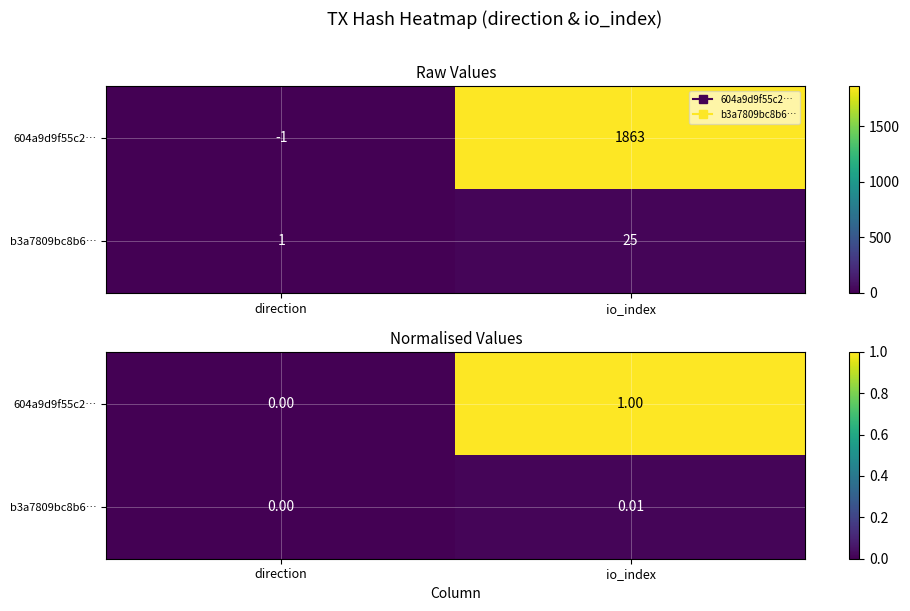

What is the sum of the 604a9d9f55c2… values at direction and io_index?

1.0